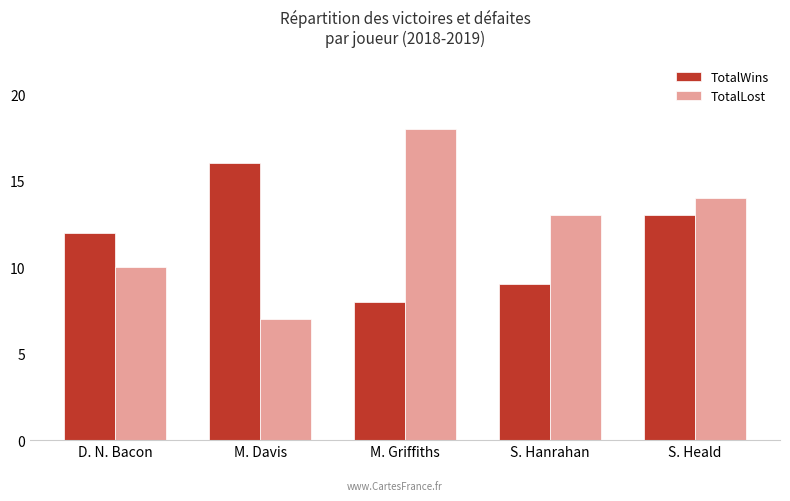

At D. N. Bacon, list the series in order from largest to smallest.

TotalWins, TotalLost